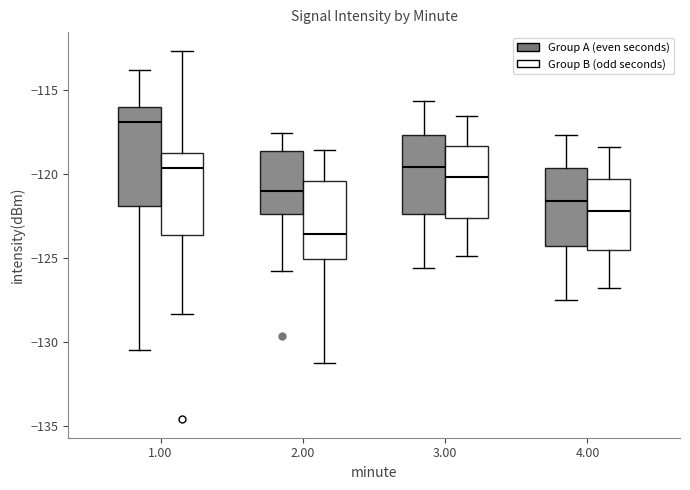

Where is the lower edge of the box for 4.00 (Group A (even seconds)) on the y-axis? The values are not printed on the chart, so give them approximately, as read against the axis.

-124.5